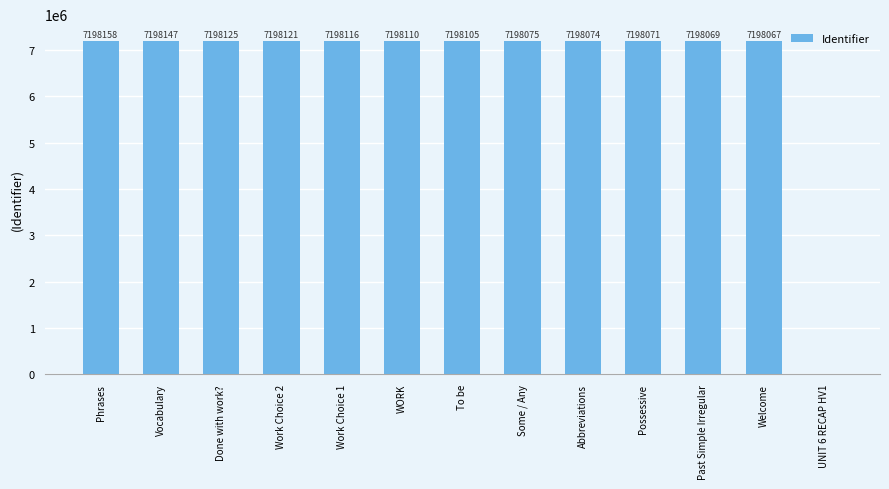

Which has a higher value, Abbreviations or Phrases?

Phrases